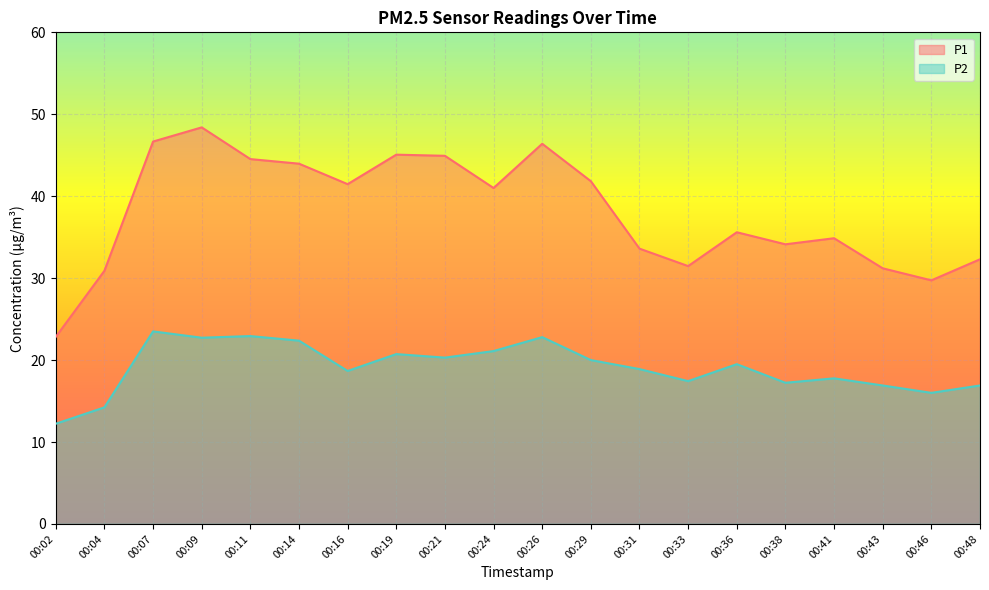

Where is P2 nearest to the value 17?

00:43